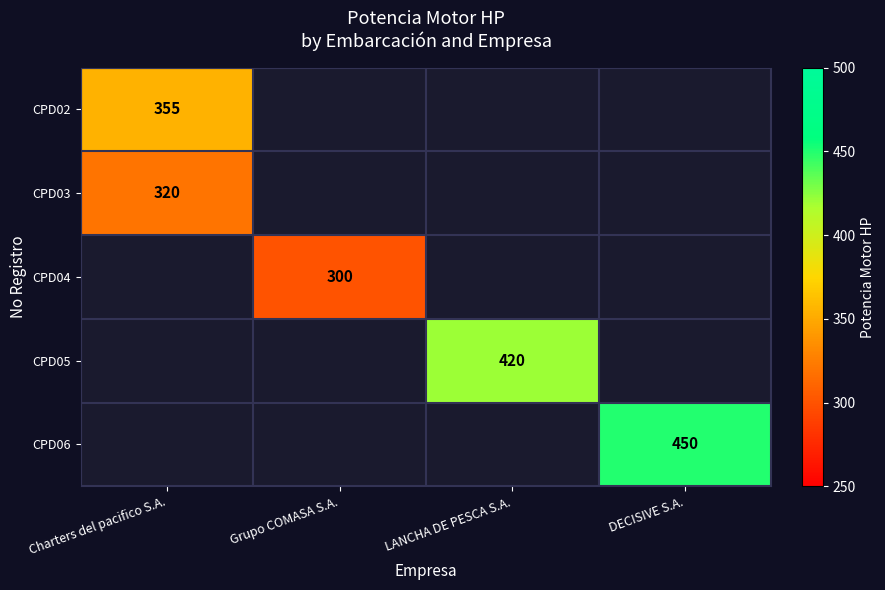

Rank the categories by CPD03 value from lowest to highest.

Charters del pacifico S.A., Grupo COMASA S.A., LANCHA DE PESCA S.A., DECISIVE S.A.